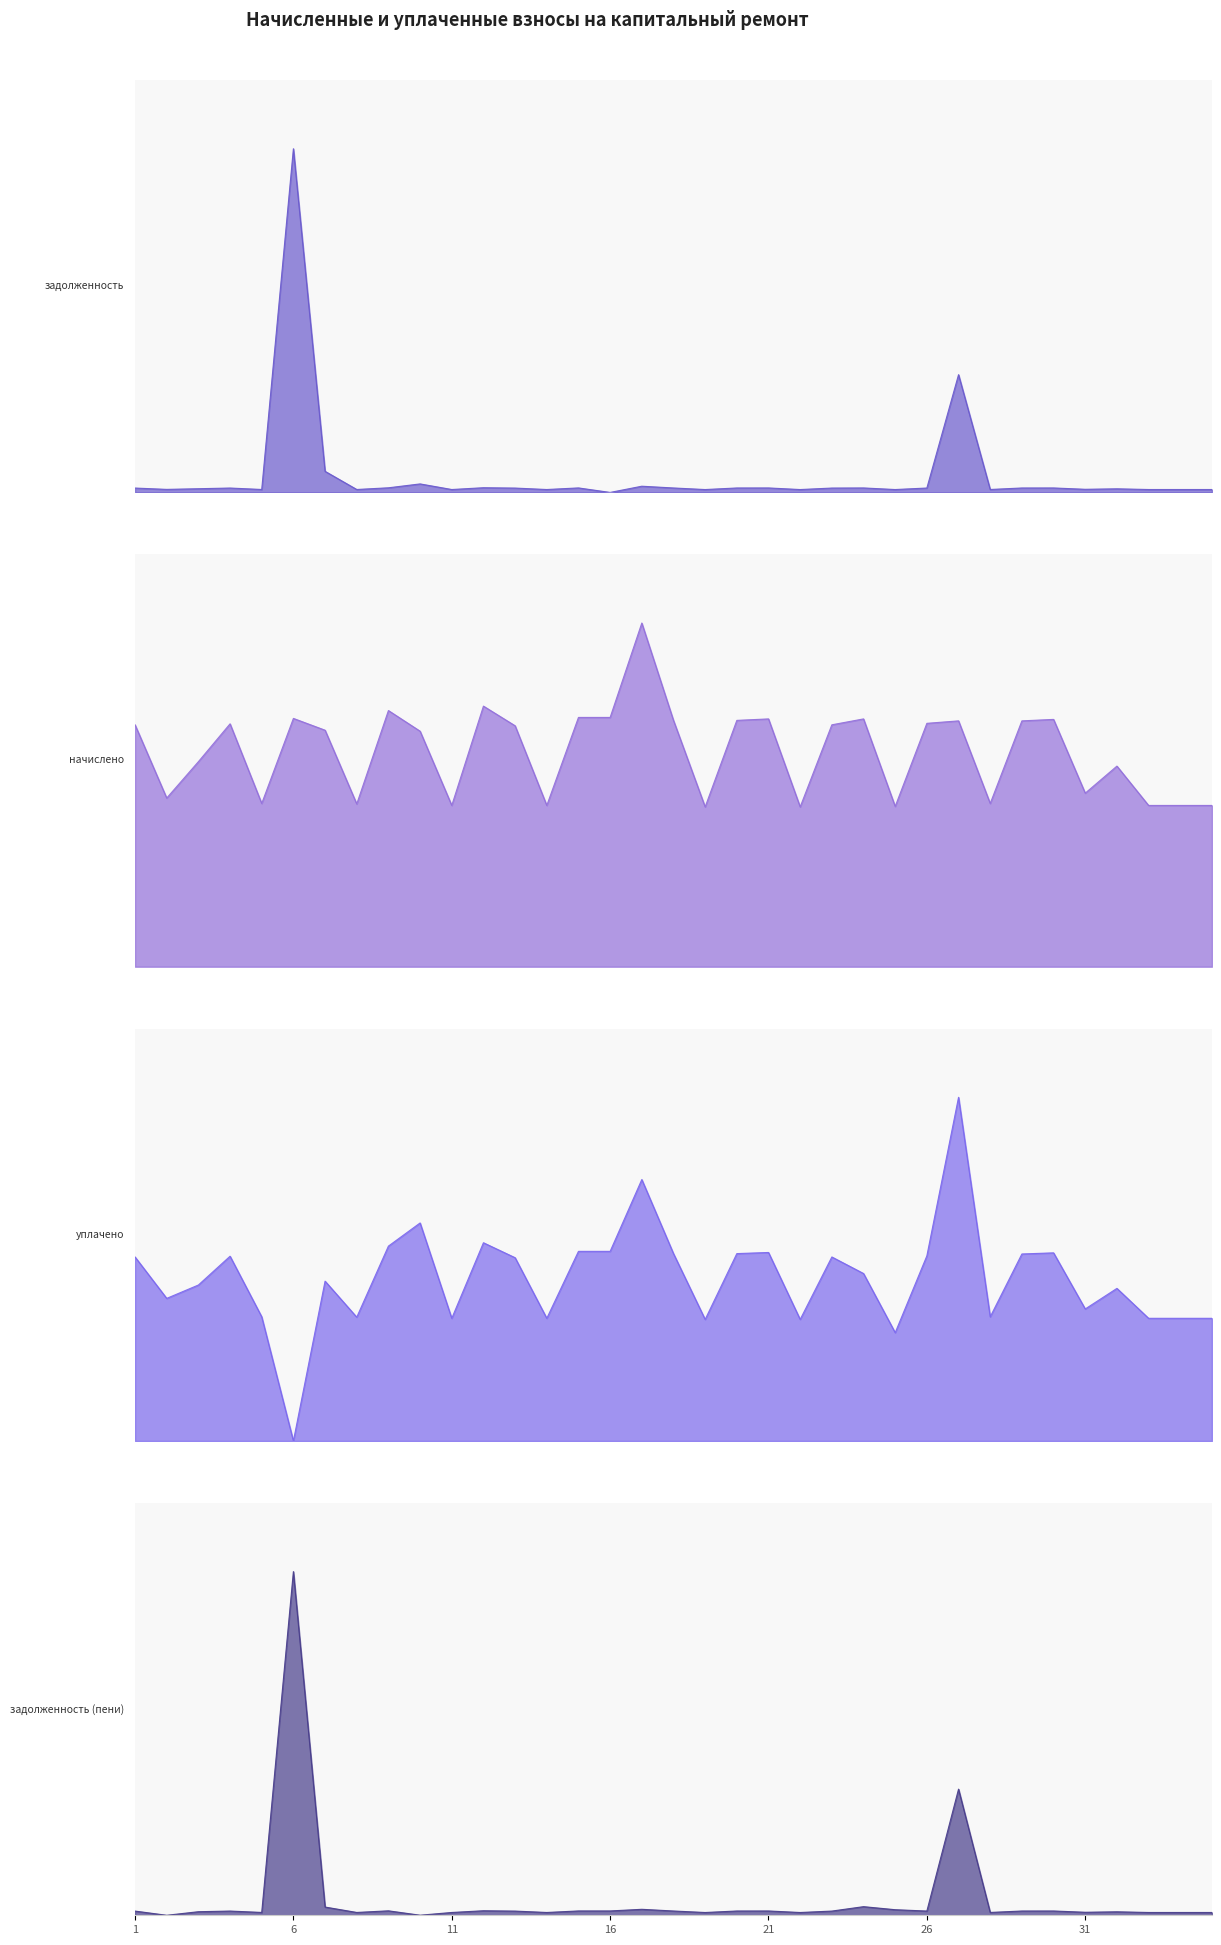

Where is the first local minimum for задолженность?

2